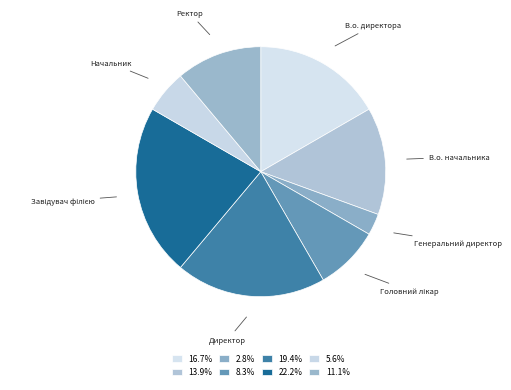

Between Директор and Генеральний директор, which is larger?

Директор